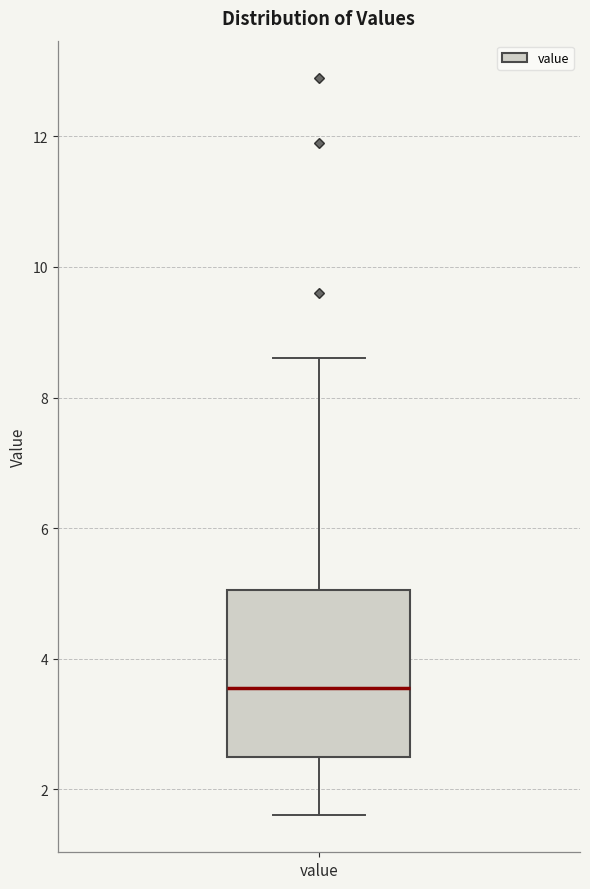

Where is the lower edge of the box for value on the y-axis? The values are not printed on the chart, so give them approximately, as read against the axis.

2.6